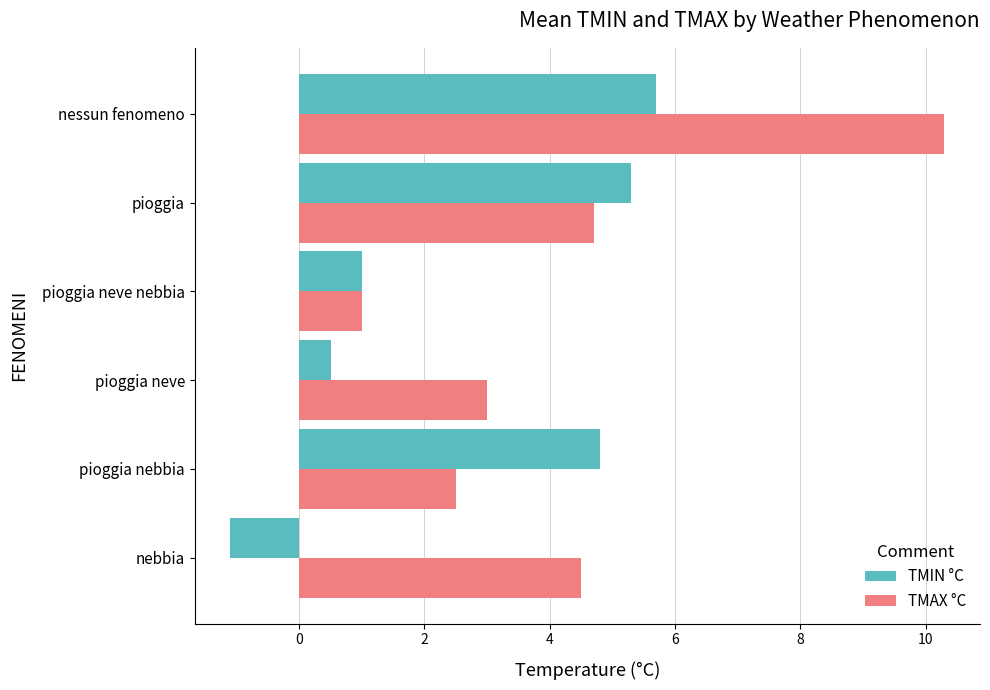

The value of TMAX °C at pioggia neve nebbia is 1.8. True or false?

False